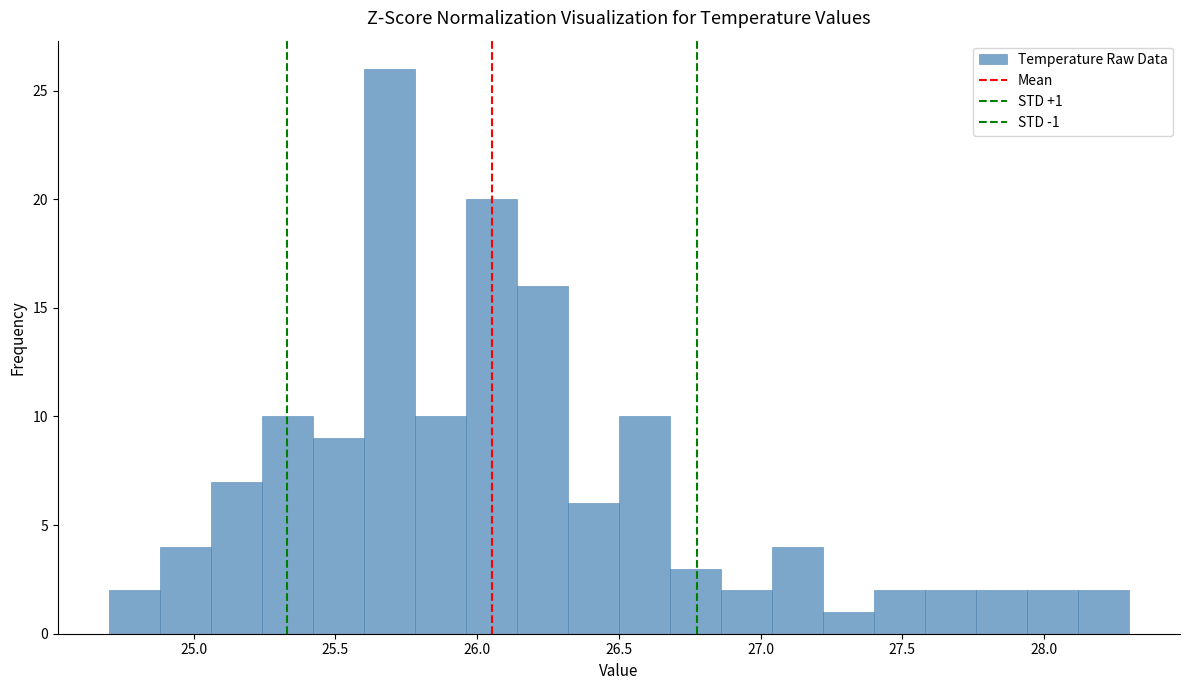

Around what value on the x-axis is the tallest bar? Give the approximate position of its centre, as read against the axis.

25.70